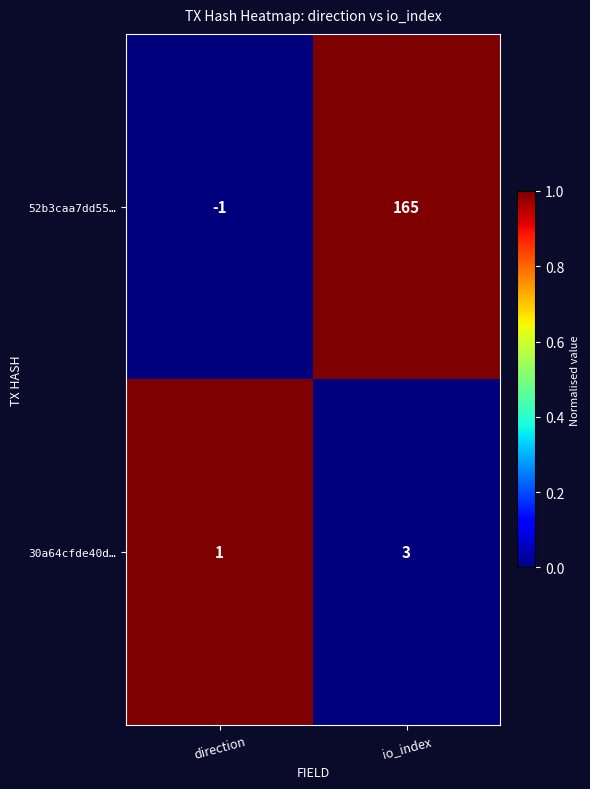

Which series has the largest total across all categories?

52b3caa7dd55…